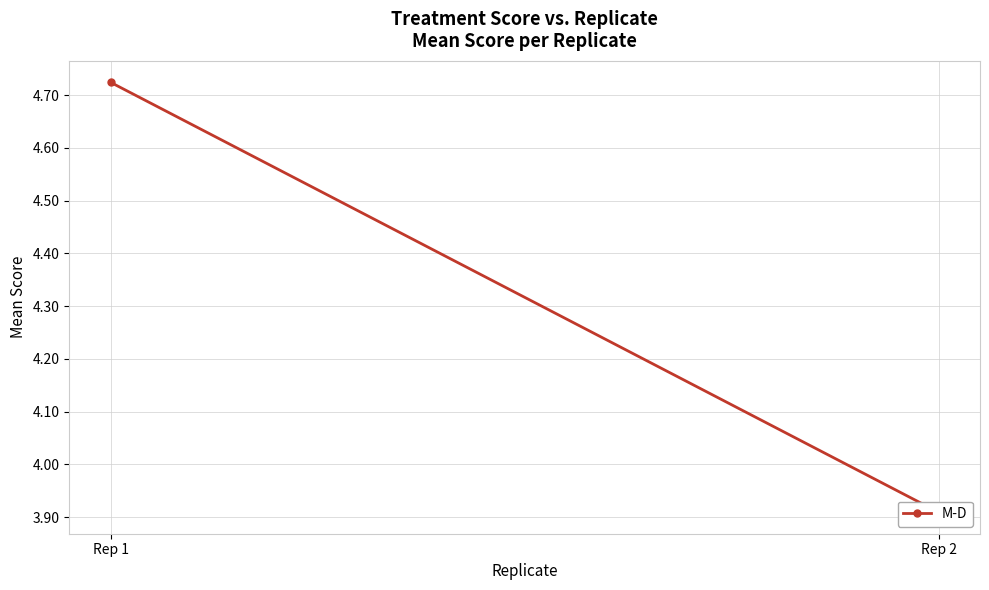

What is the average value?

4.3